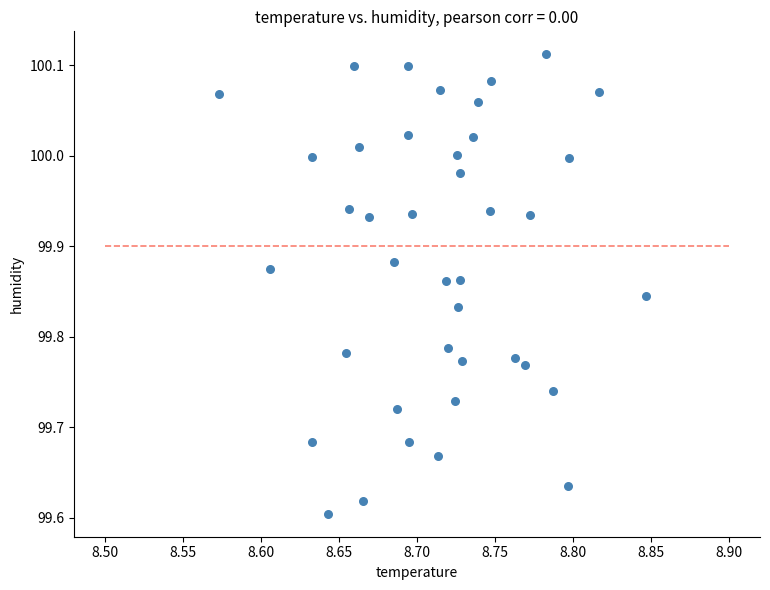

What is the range of X values (max minus min)?

0.3